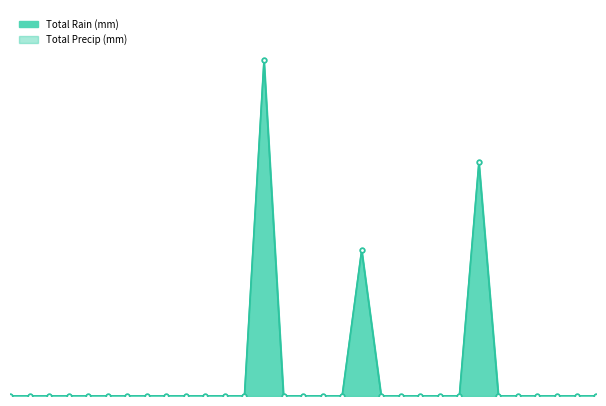

How many data points does each series have?

31